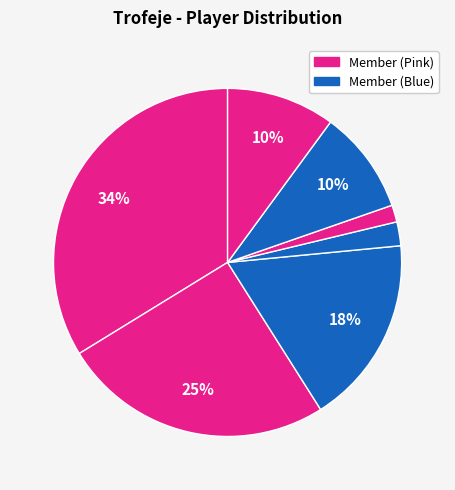

How many slices are in this pie chart?

7